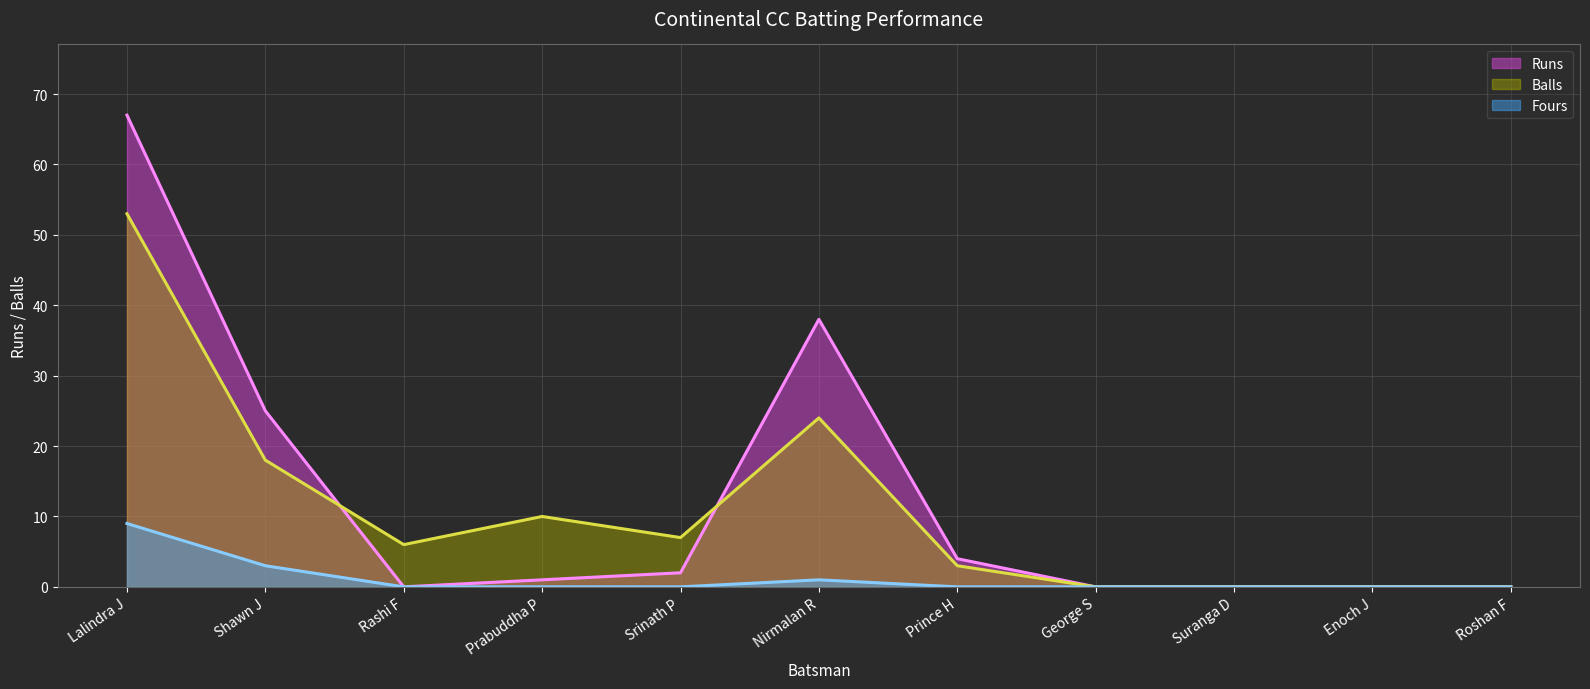

Between Srinath P and Enoch J, which is larger?

Srinath P